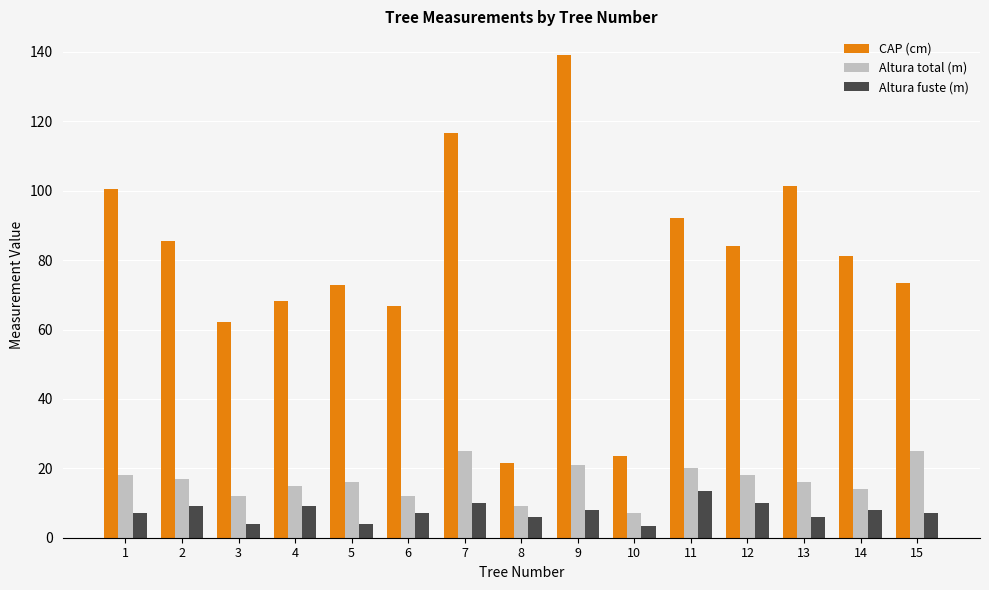

How many series are shown in this chart?

3